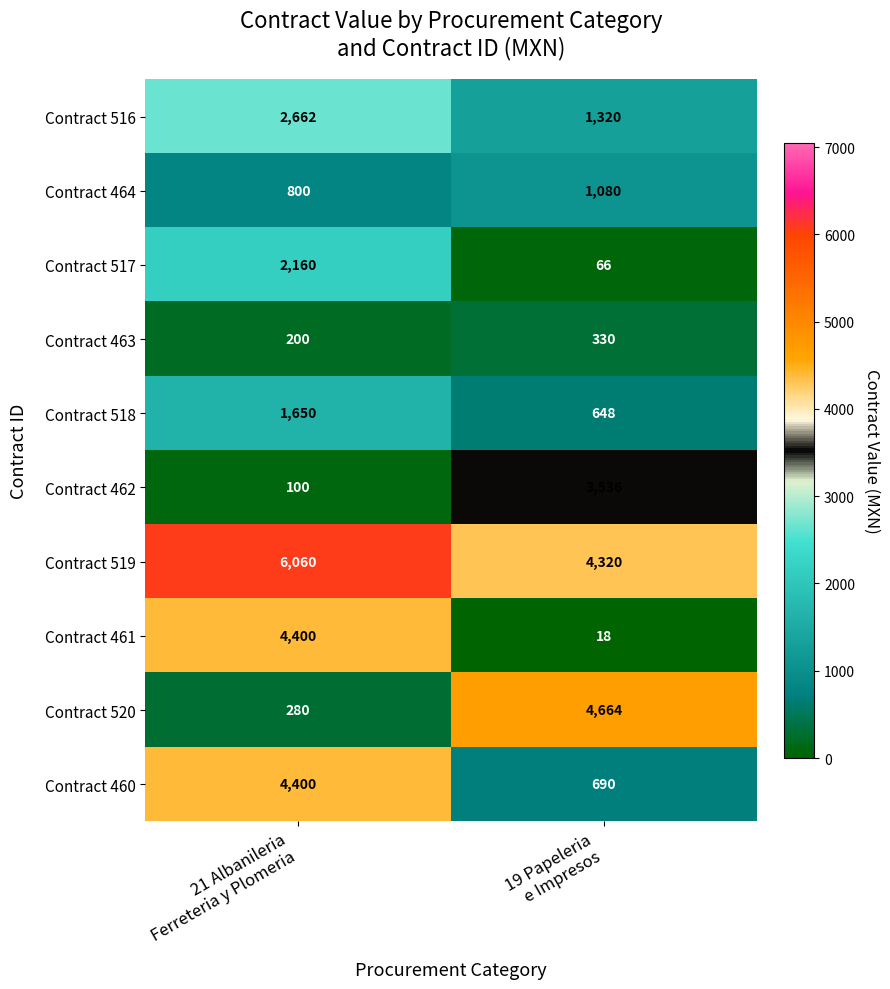

What is the spread (max minus min) of values at 19 Papeleria
e Impresos?

4646